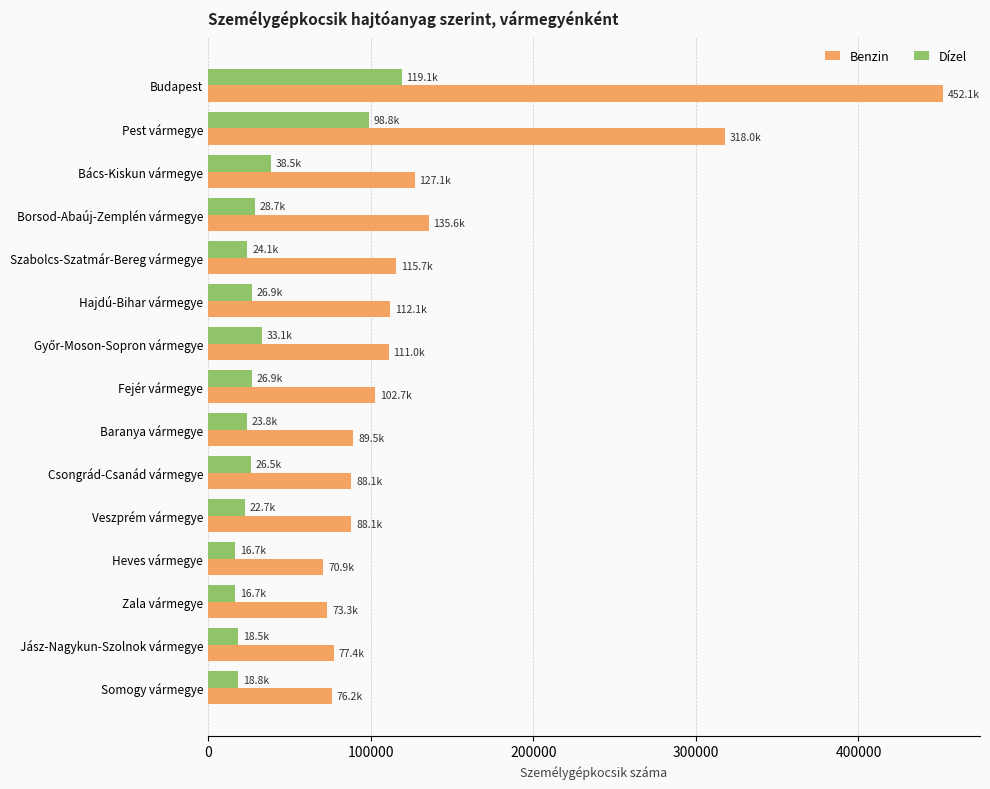

Rank the series by their maximum value, from lowest to highest.

Dízel, Benzin